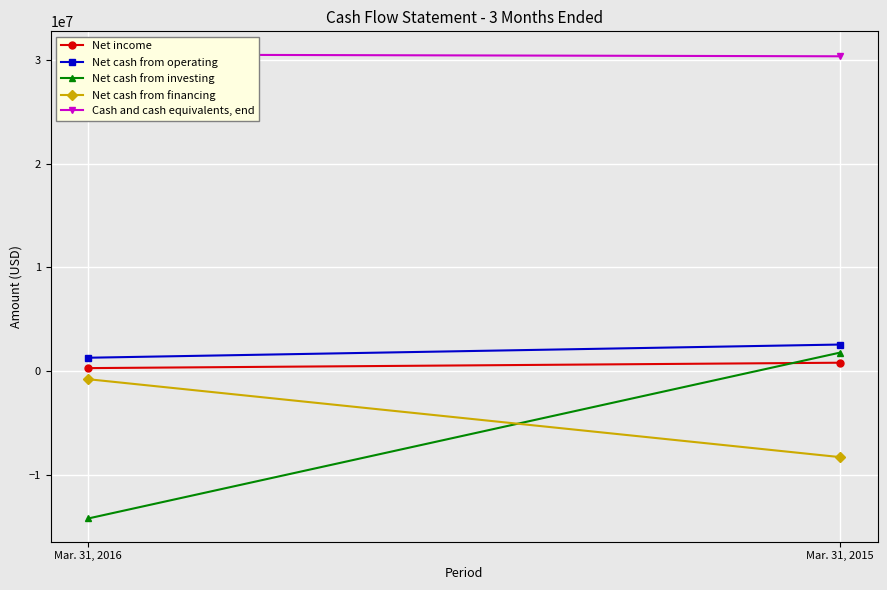

Which series changed the most between Mar. 31, 2016 and Mar. 31, 2015?

Net cash from investing